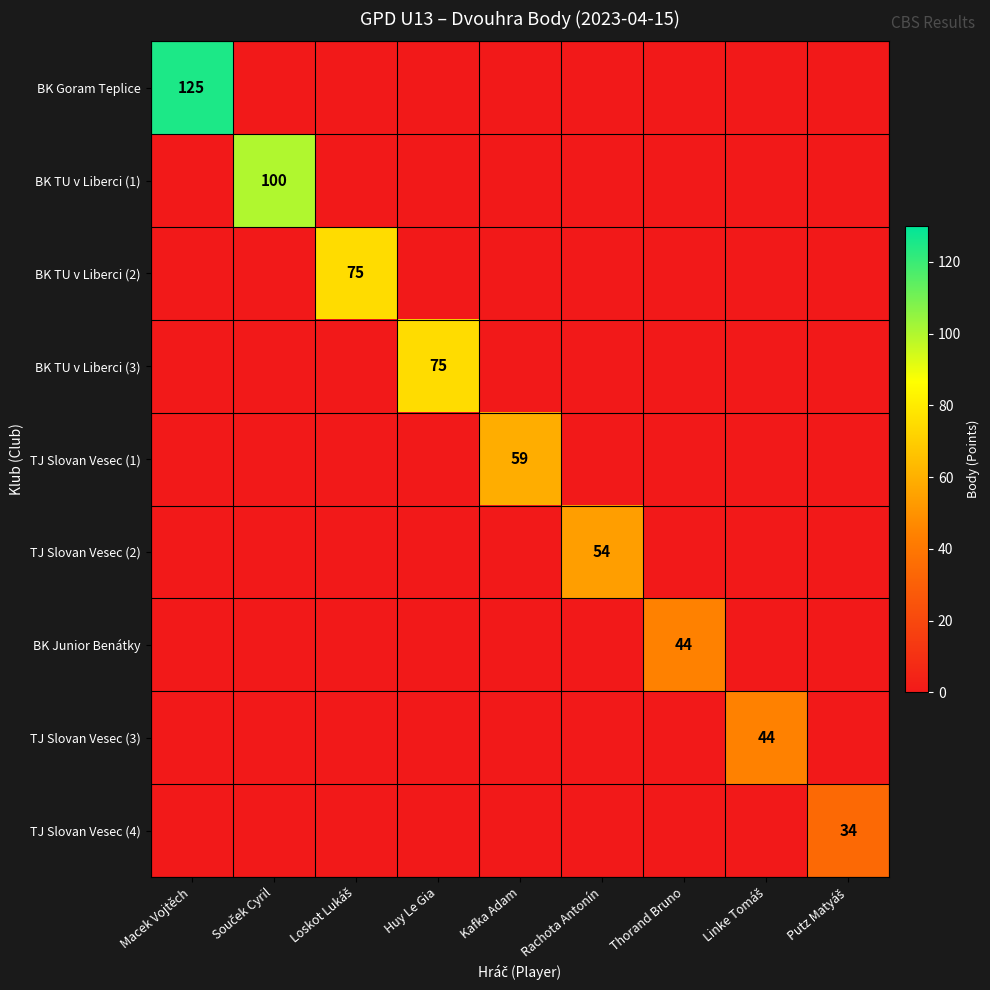

The BK Junior Benátky series shows -26 at Linke Tomáš. True or false?

False